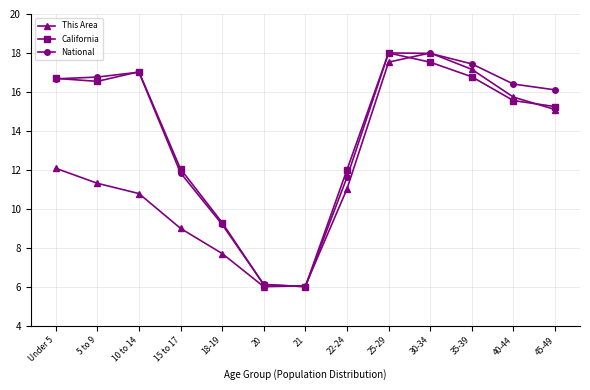

What is the label of the 12th point from the left?

40-44